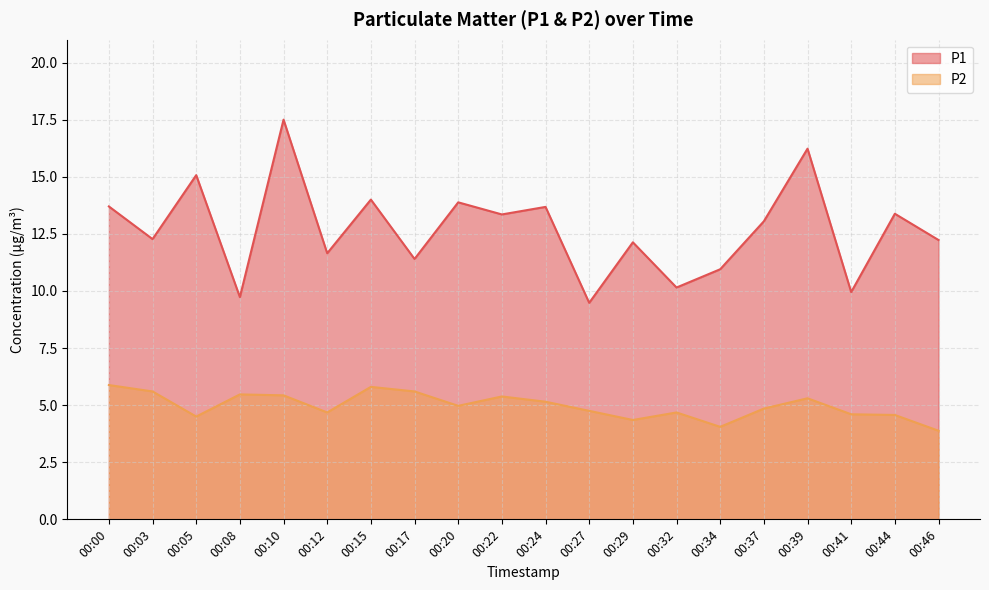

Where is the first local maximum for P2?

00:08